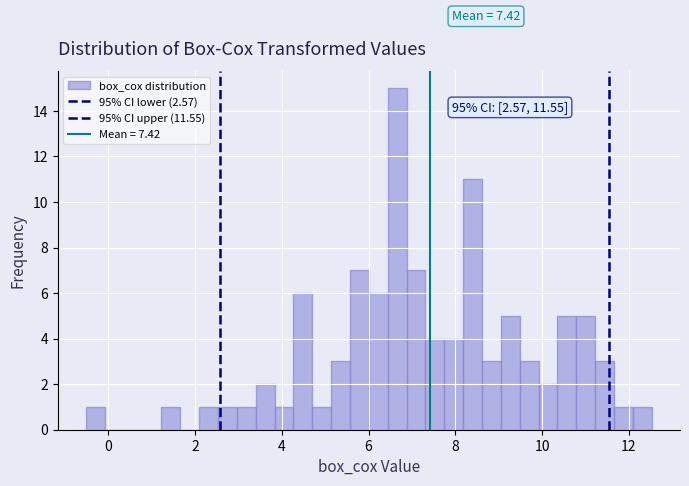

Read against the x-axis, roughly where is the centre of the tallest bar?

6.6